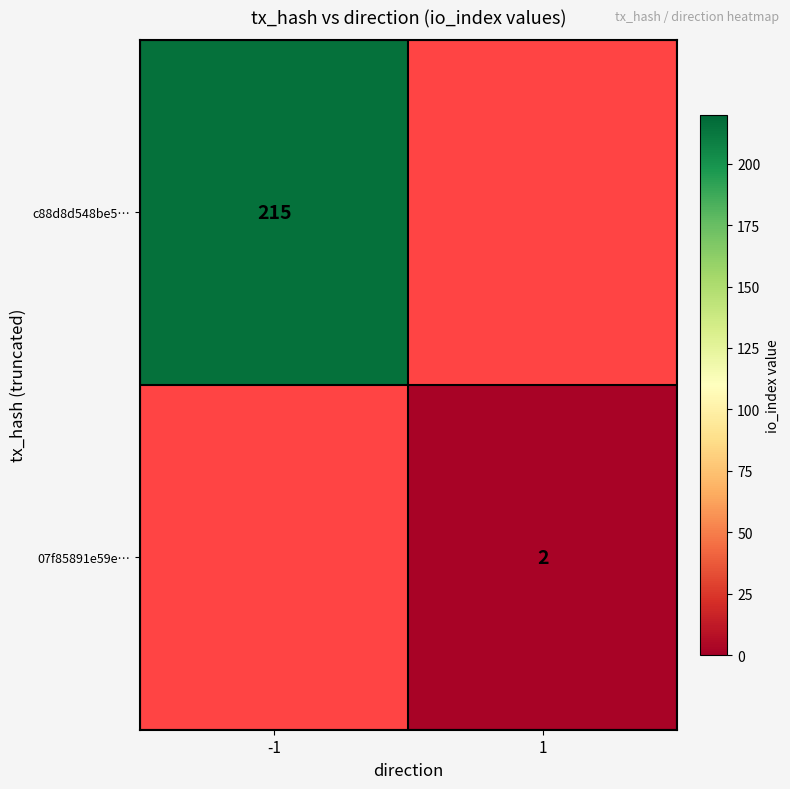

At how many categories does at least one series exceed 35?

1